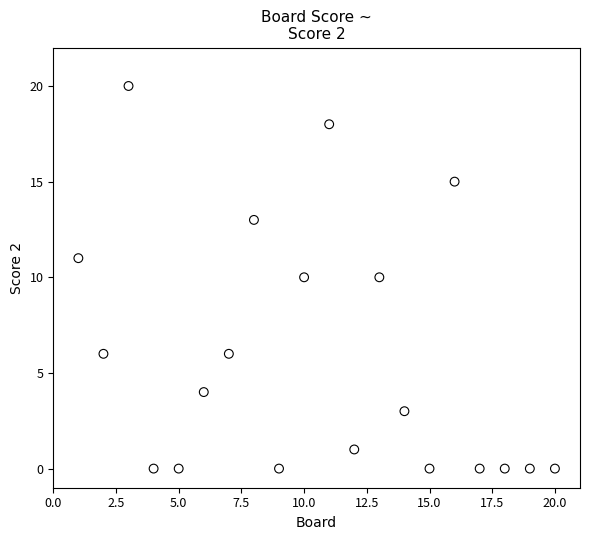

What is the range of Y values (max minus min)?

20